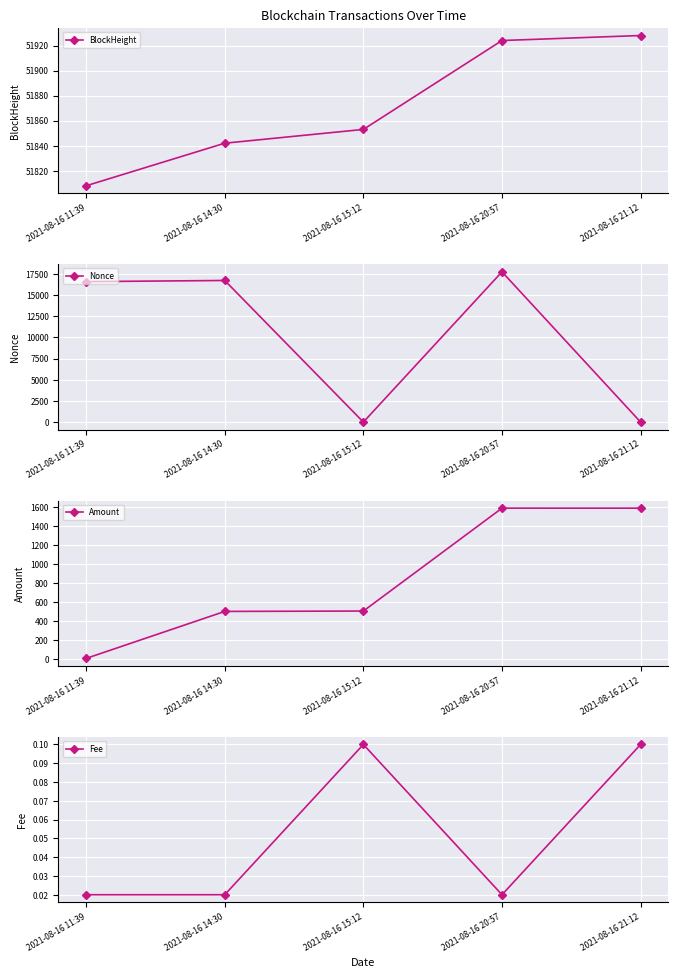

Count the number of data series in this chart.

4